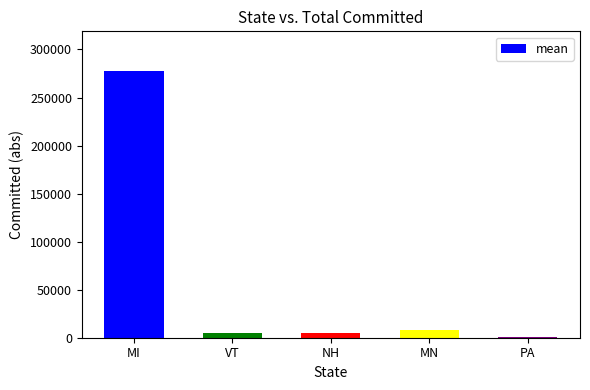

What is the sum of all values?

295487.1